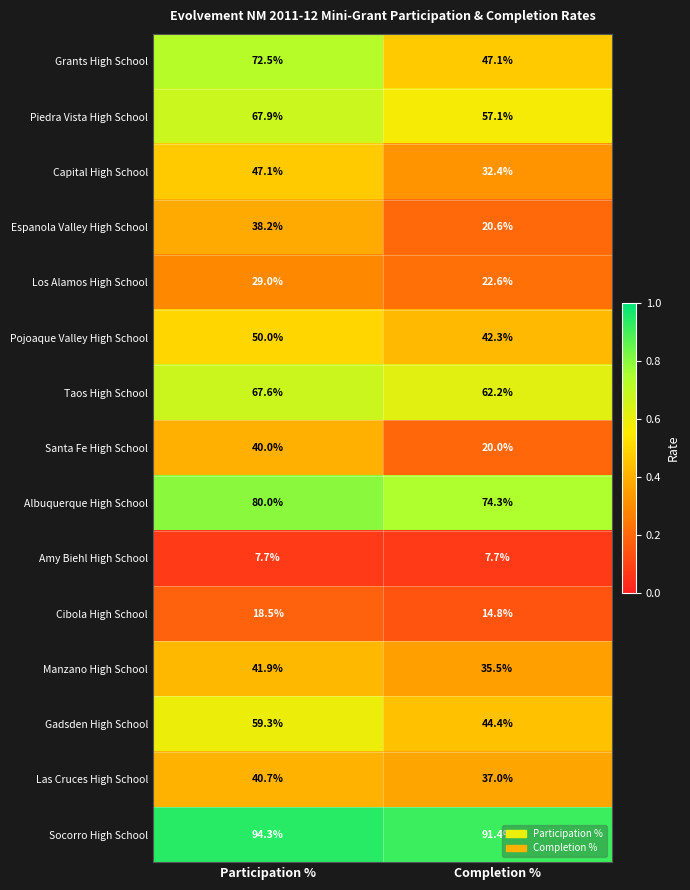

The Amy Biehl High School series shows 7.7 at Completion %. True or false?

True